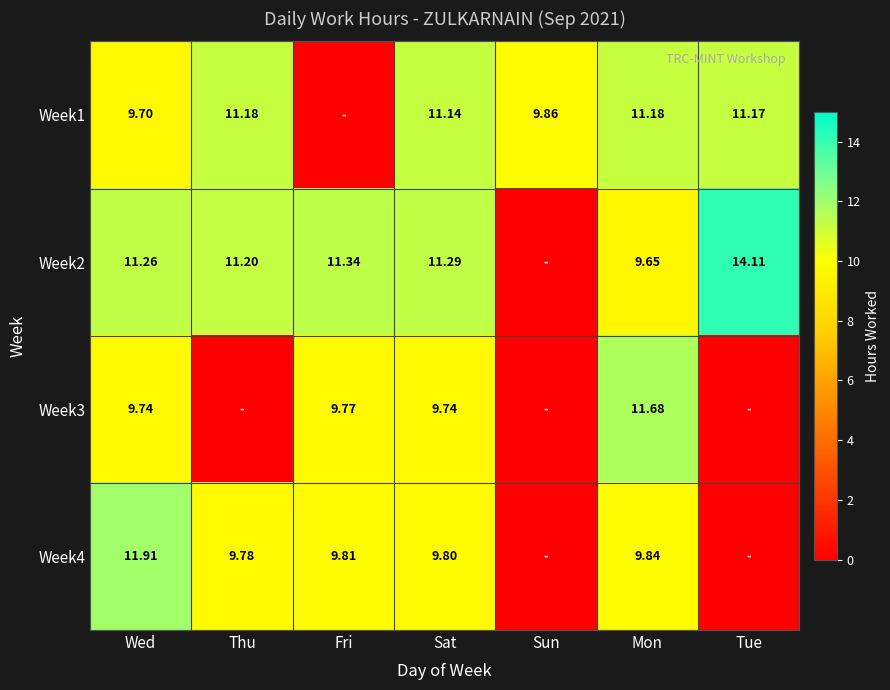

What is the greatest value displayed?

14.1